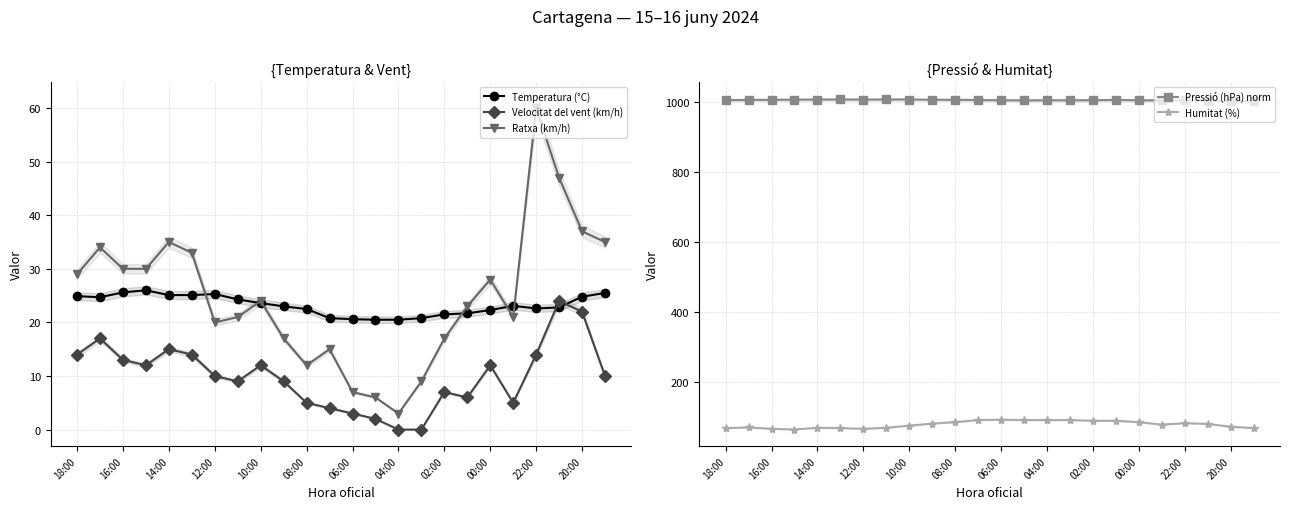

True or false: Humitat (%) and Velocitat del vent (km/h) intersect in this chart.

False